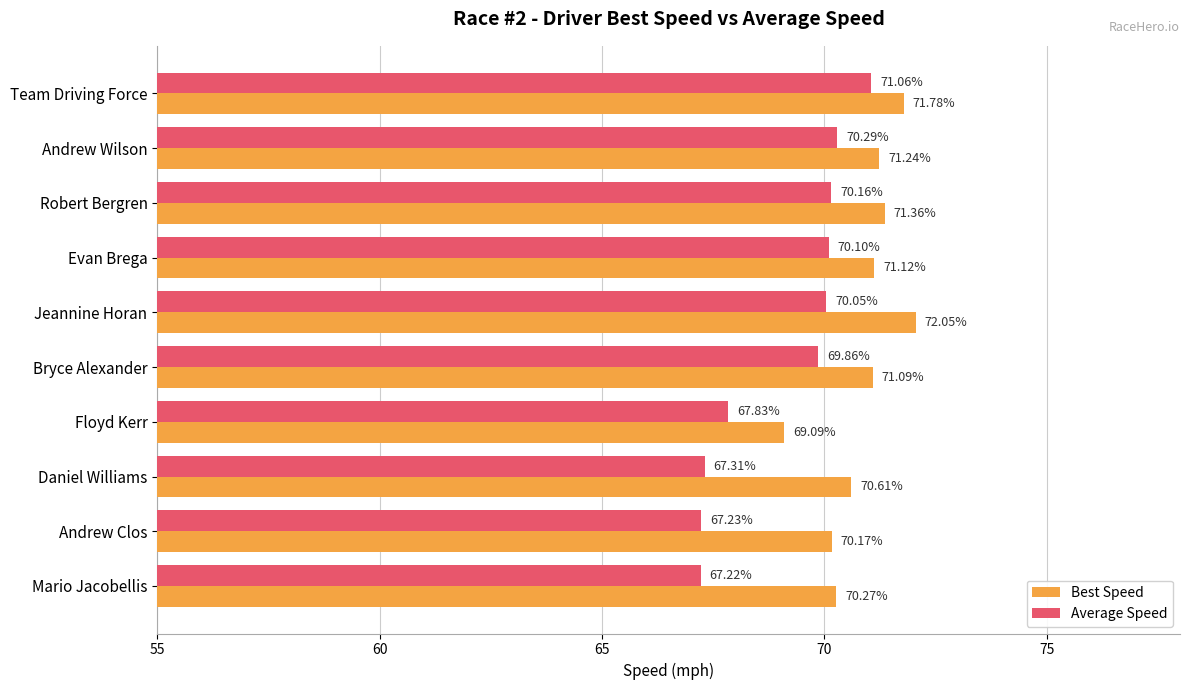

Which series changed the most between Bryce Alexander and Daniel Williams?

Average Speed